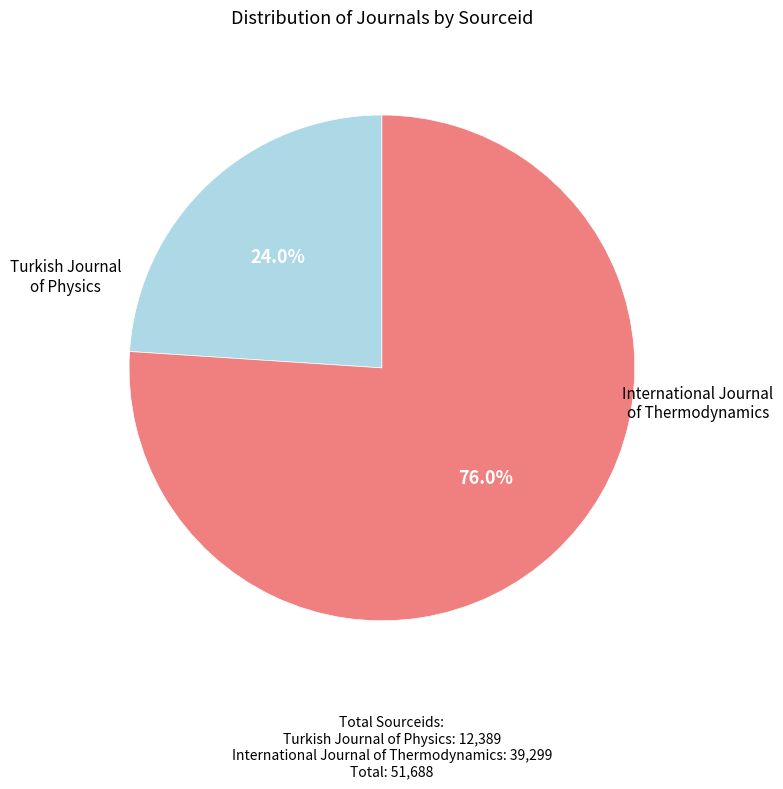

Is there any slice that represents more than half of the pie?

Yes